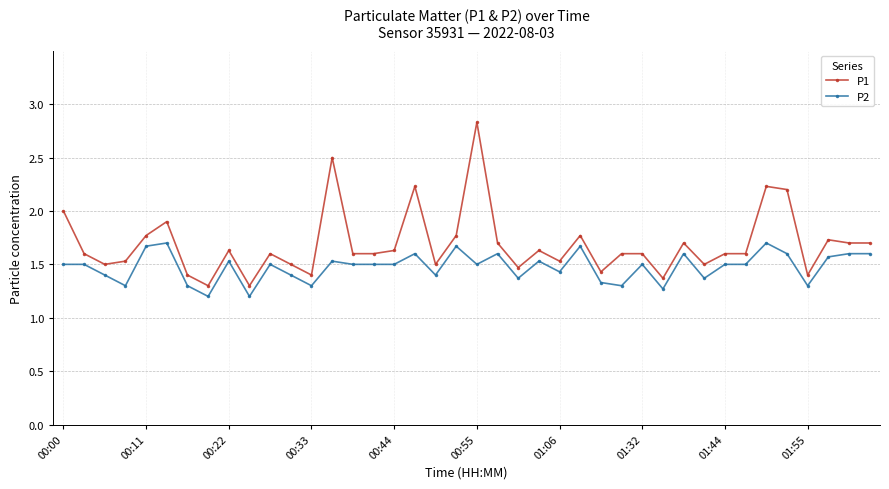

What is the difference between the maximum and minimum values in the P2 series?

0.5